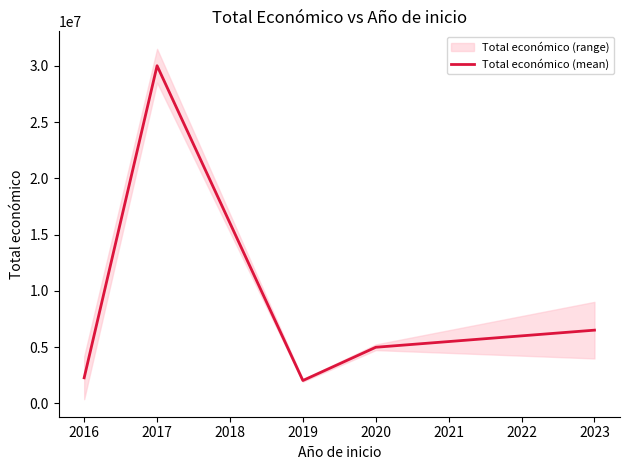

Does the chart have visible grid lines?

No